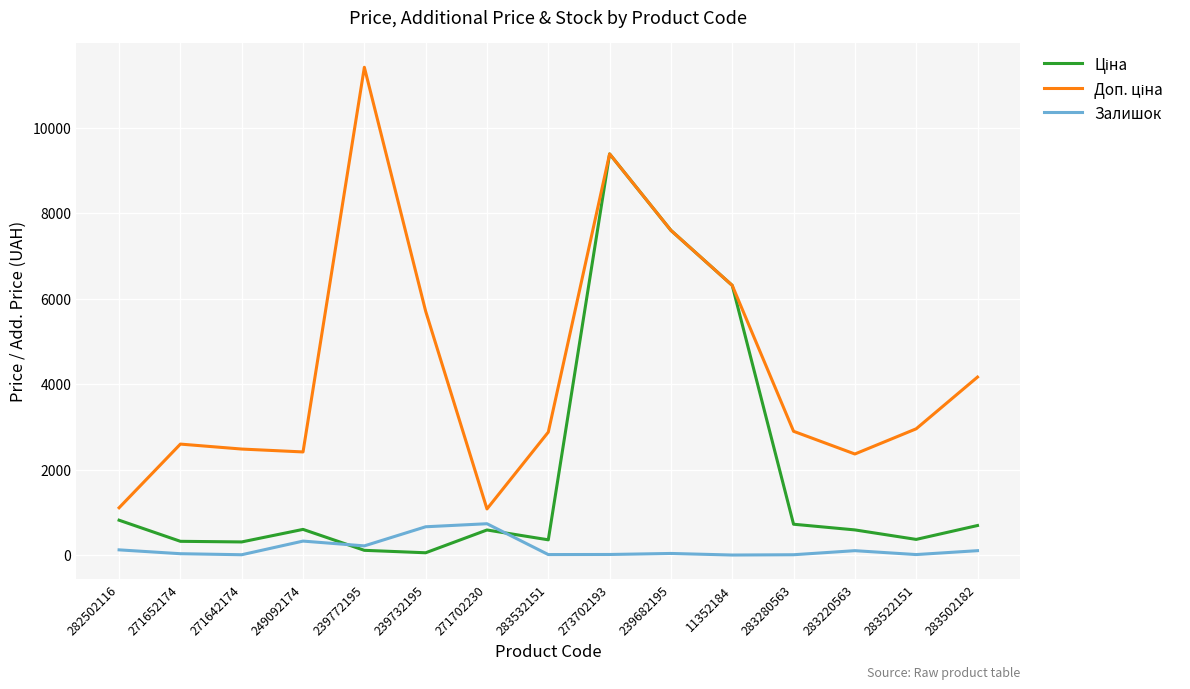

True or false: Залишок has a value of 106.0 at 283502182.

True